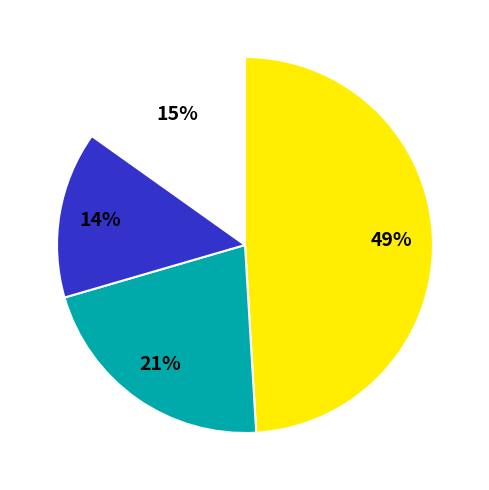

Is there any slice that represents more than half of the pie?

No